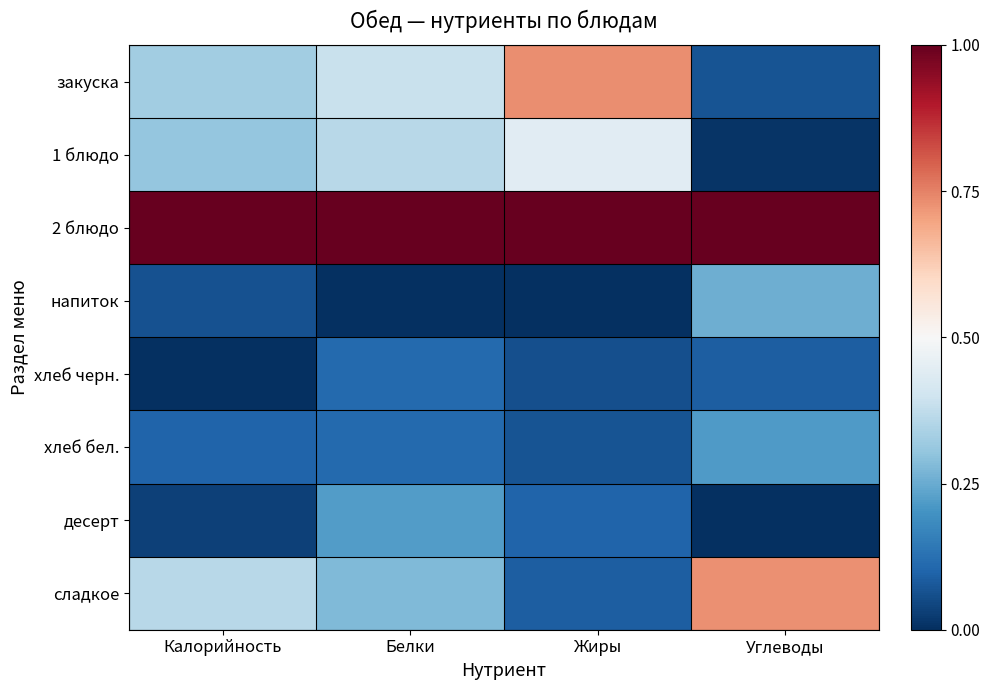

Which label corresponds to the largest value in the chart?

Калорийность